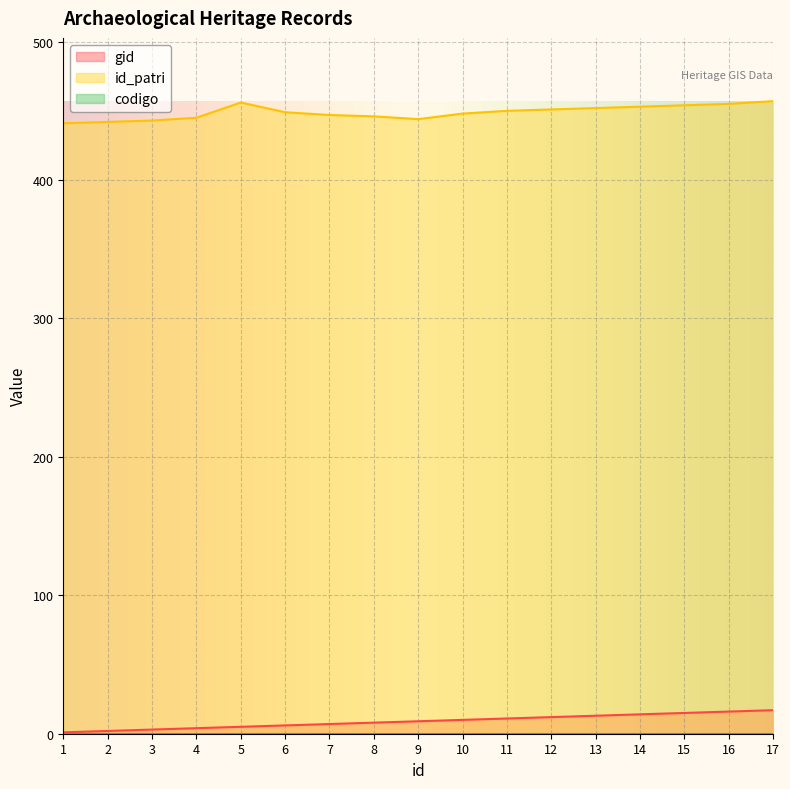

What is the difference between the id_patri values at 8 and 12?

5